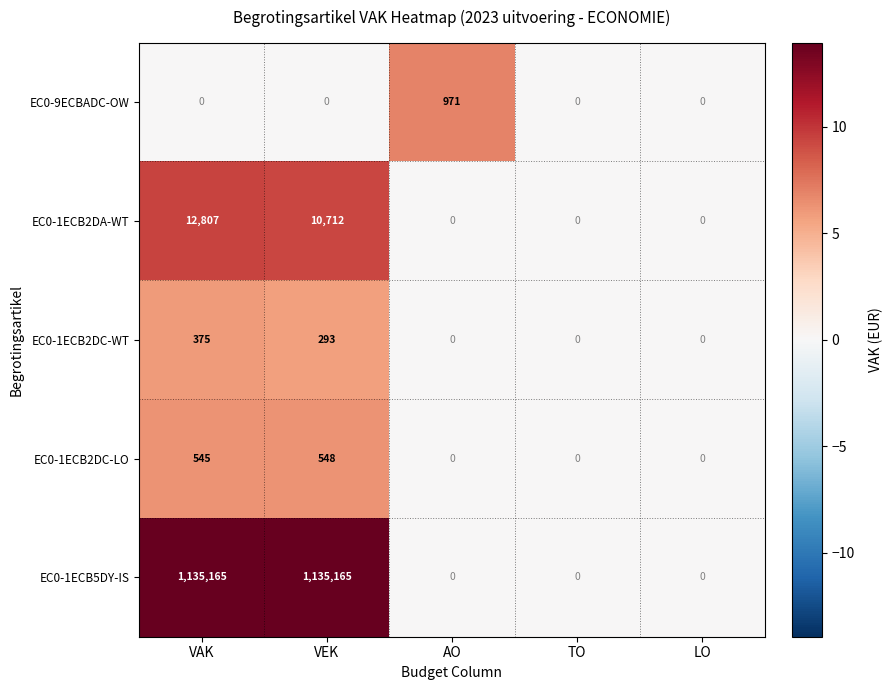

Count the number of data series in this chart.

5